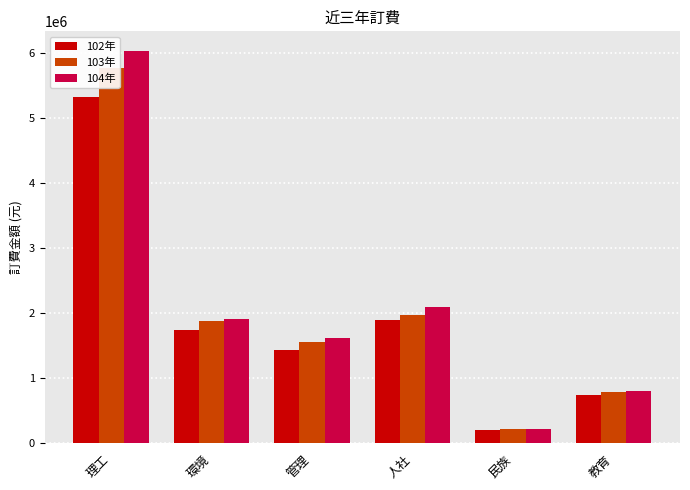

What is the difference between the 103年 values at 人社 and 管理?

408278.8